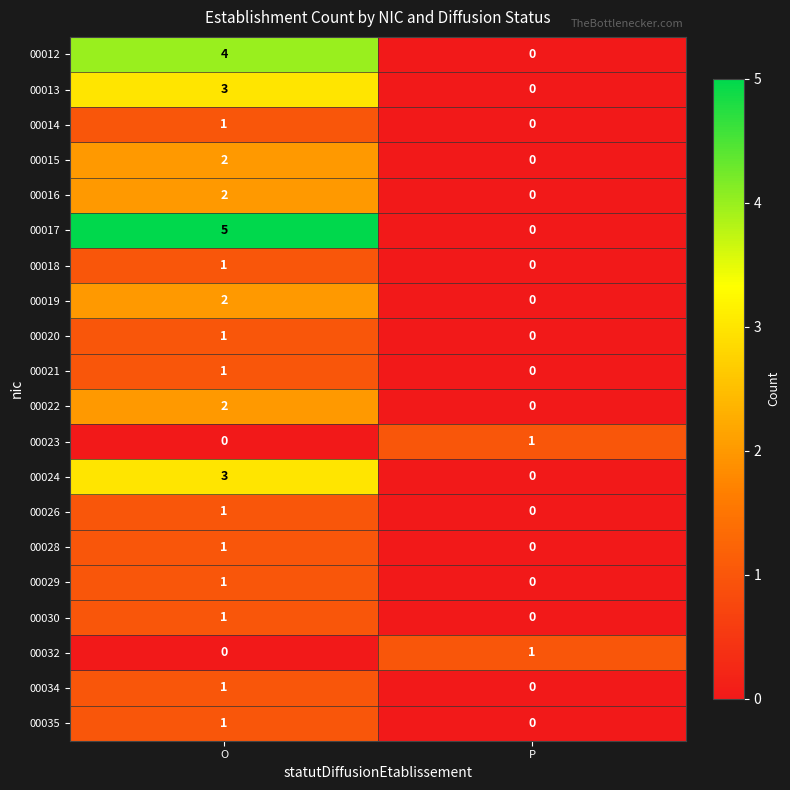

How many positive values does the 00028 series have?

1